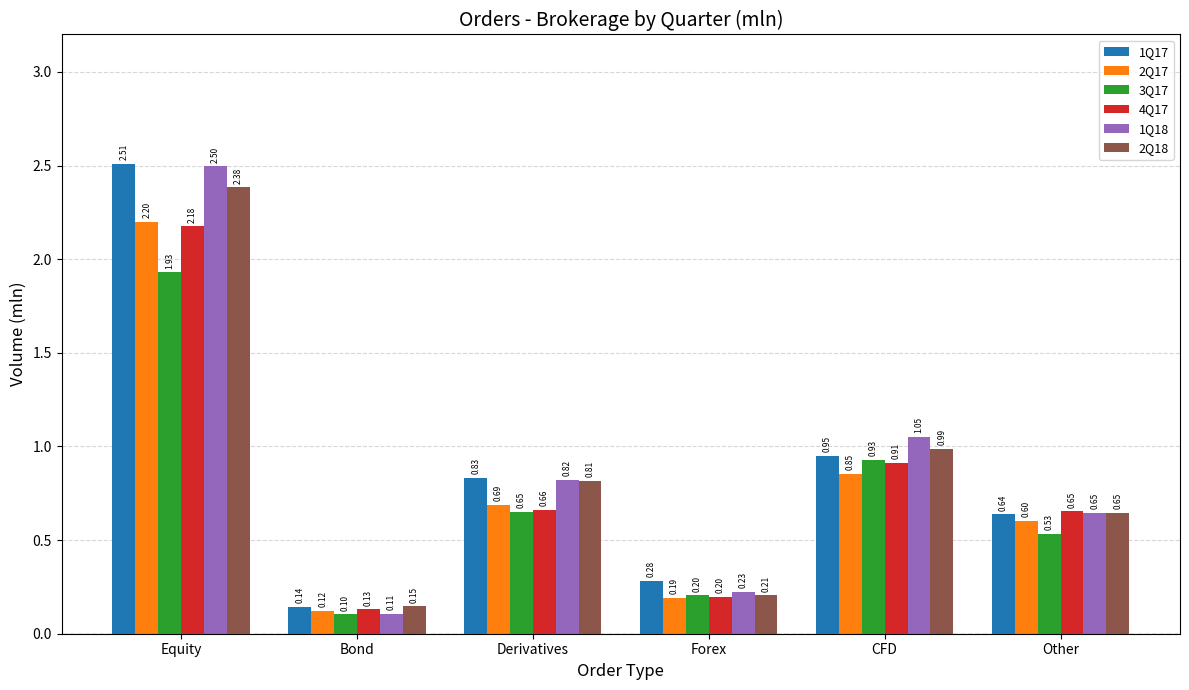

What is the label of the 6th bar from the right?

Equity